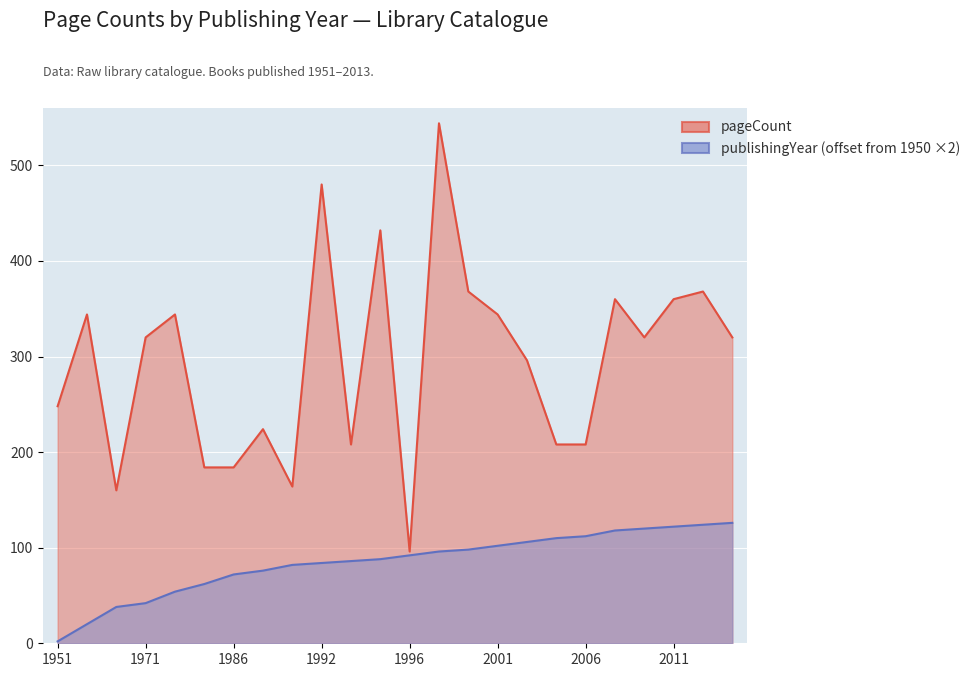

At 2012, list the series in order from largest to smallest.

pageCount, publishingYear